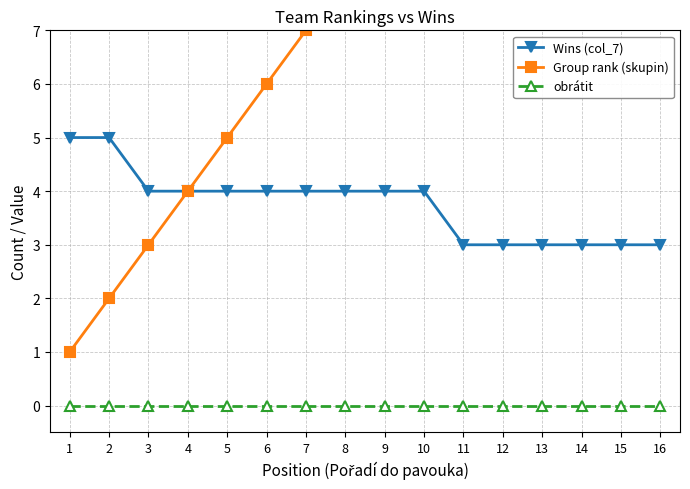

Is this an area chart (filled region under the line)?

No